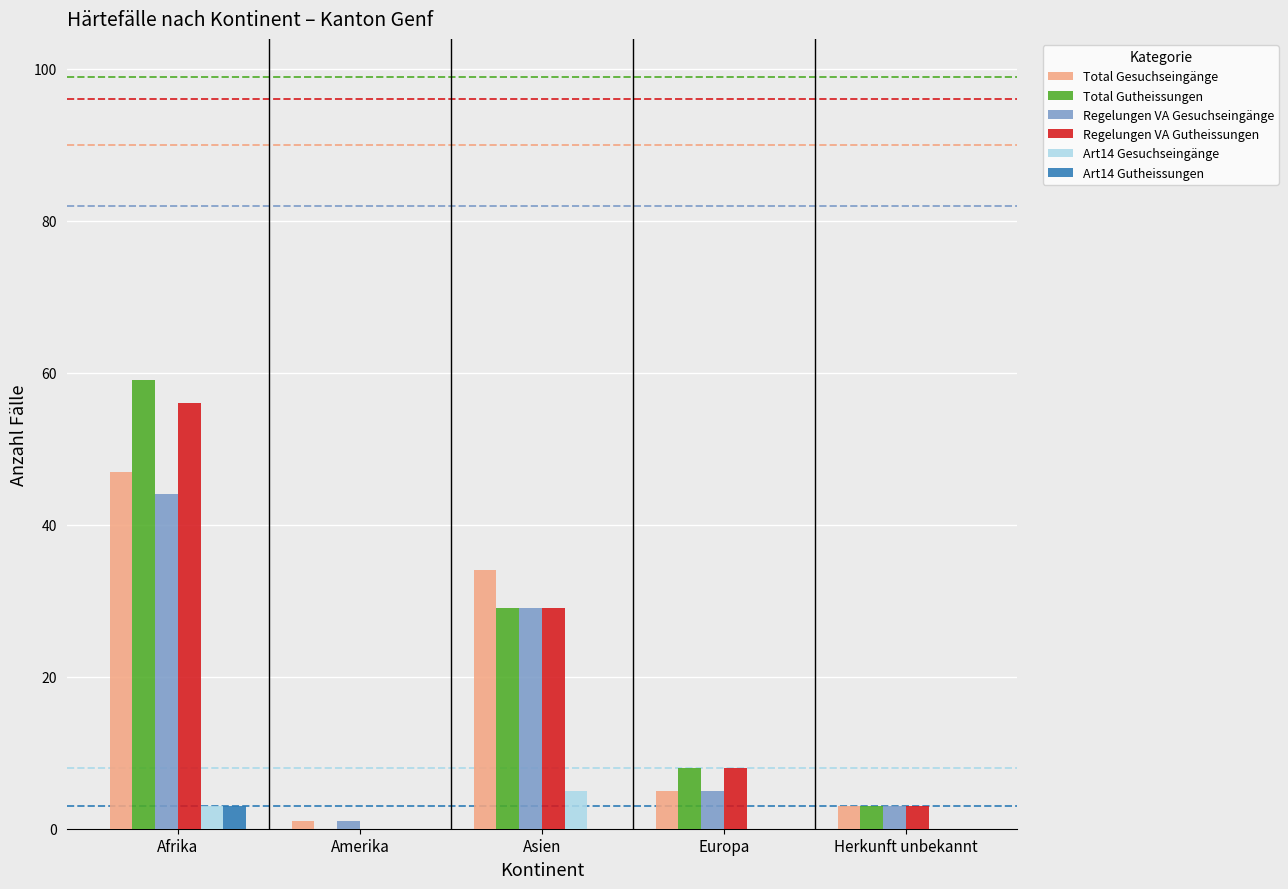

The Art14 Gutheissungen series shows 0 at Herkunft unbekannt. True or false?

True